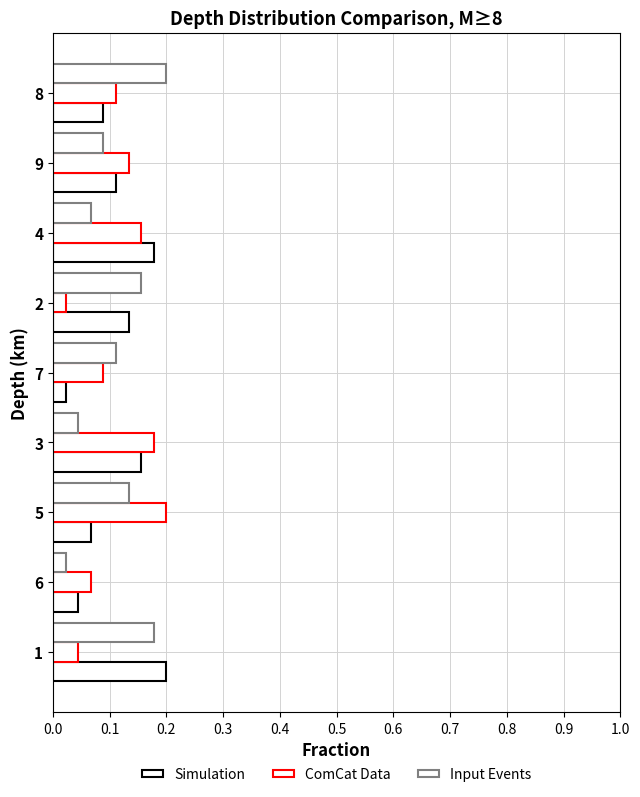

Count the number of categories in the chart.

9